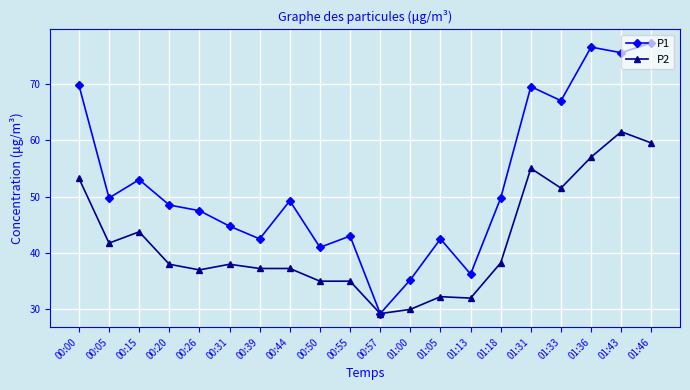

What is the label of the 6th point from the left?

00:31